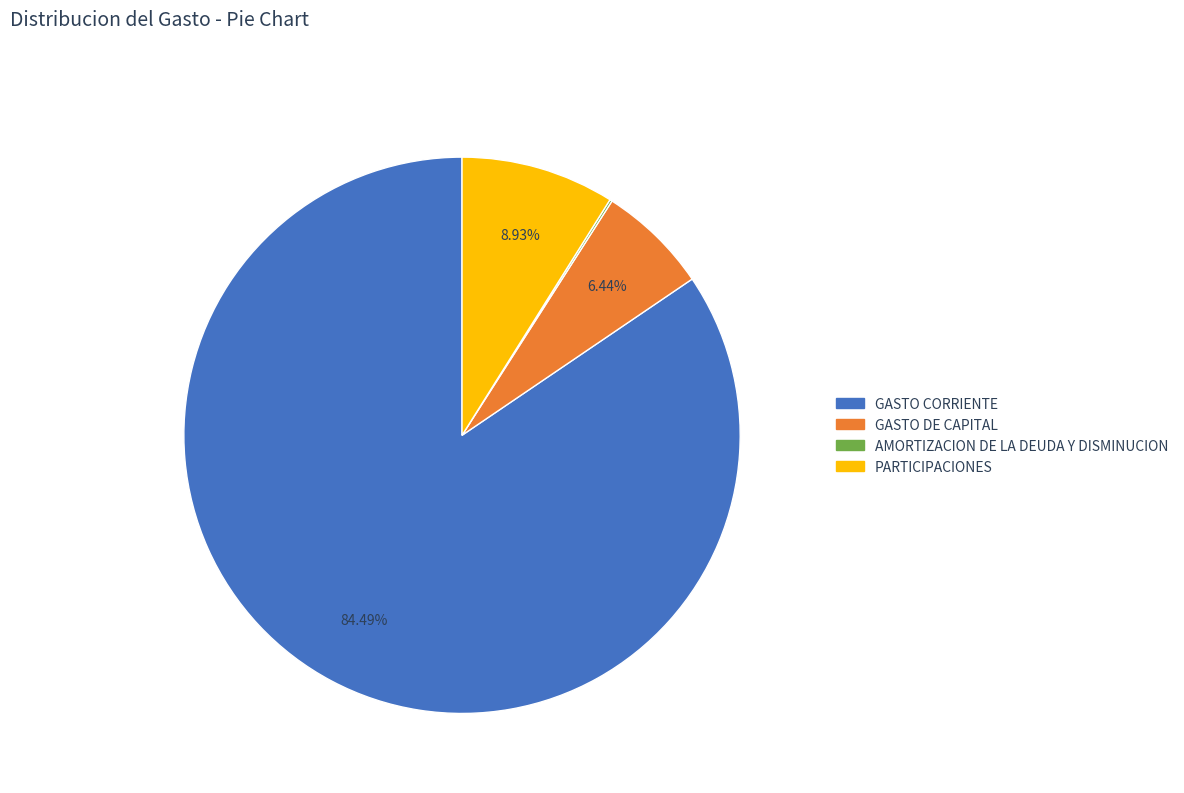

Is there a majority slice in this chart?

Yes